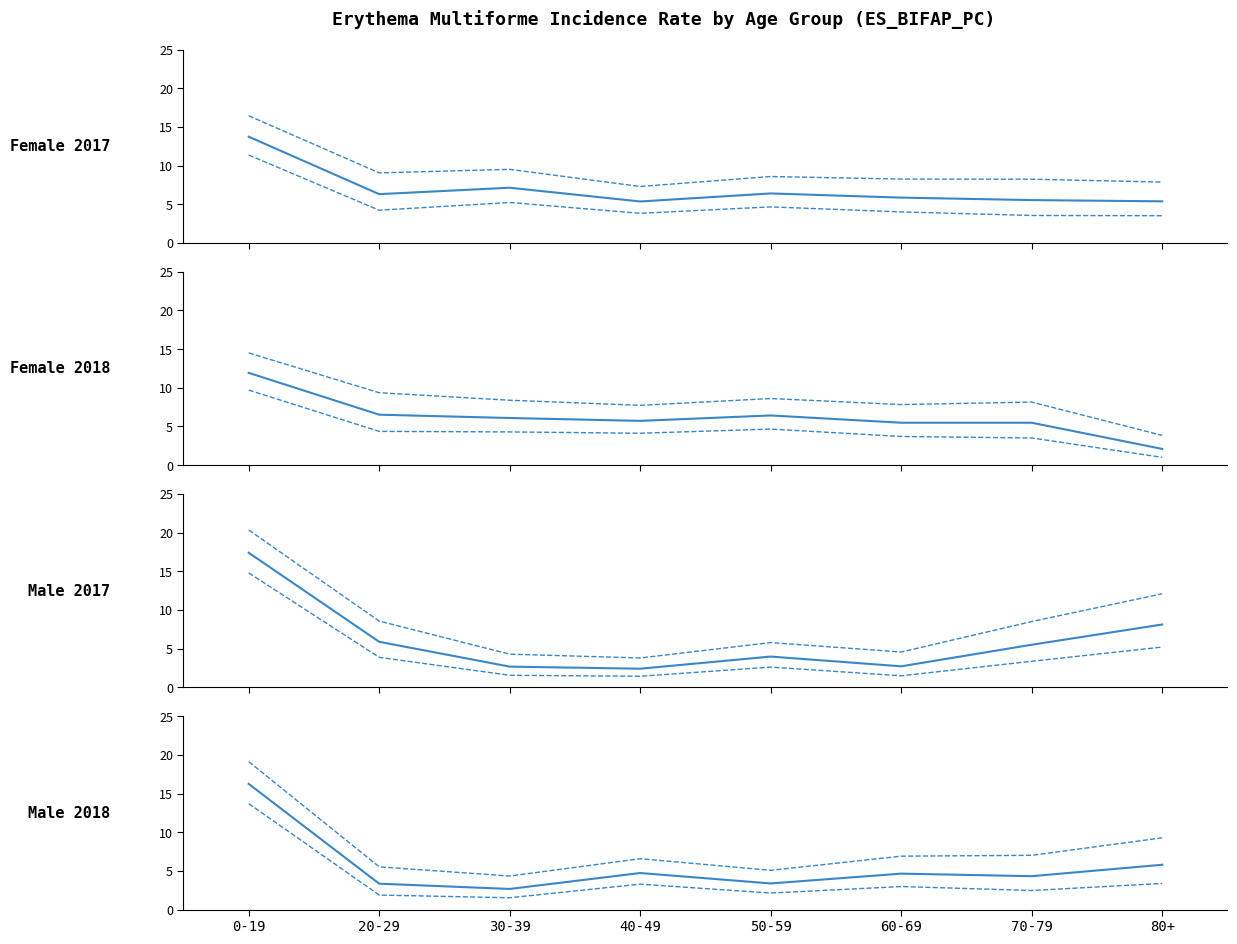

What is the difference between the maximum and minimum values in the Female LL series?

10.4